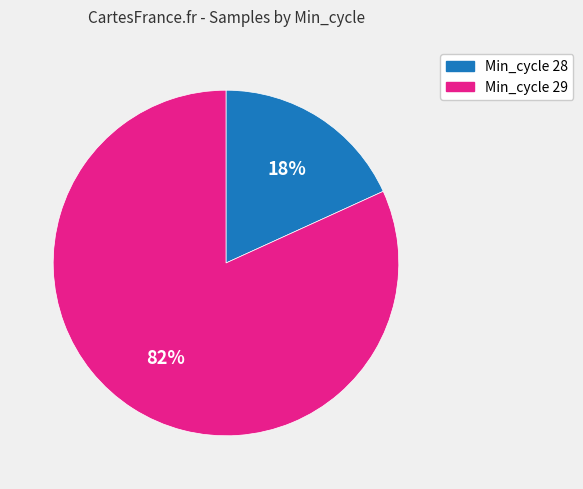

Is there any slice that represents more than half of the pie?

Yes